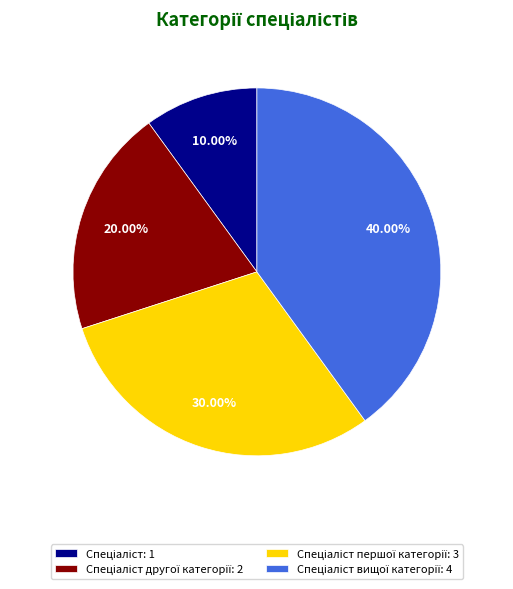

Does any single category account for the majority?

No